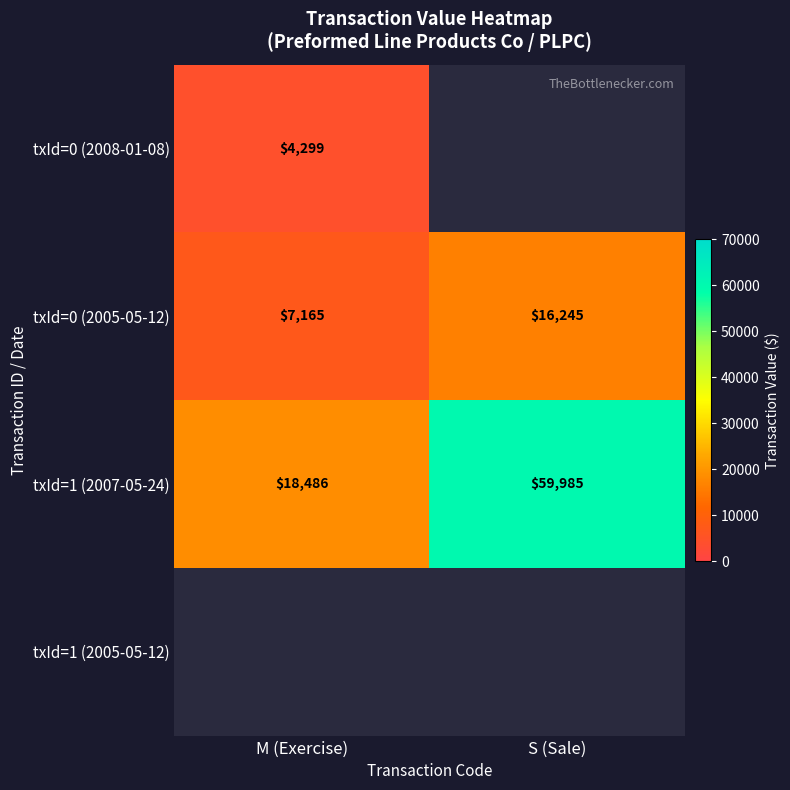

The txId=0 (2005-05-12) series shows 3316 at M (Exercise). True or false?

False